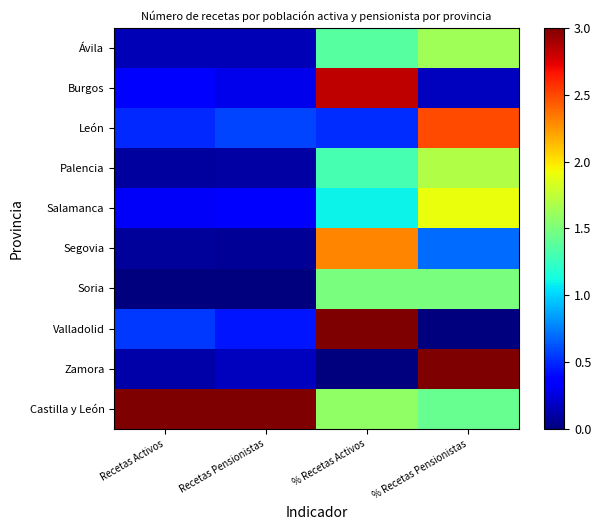

At which category is the sum across all series the highest?

% Recetas Activos